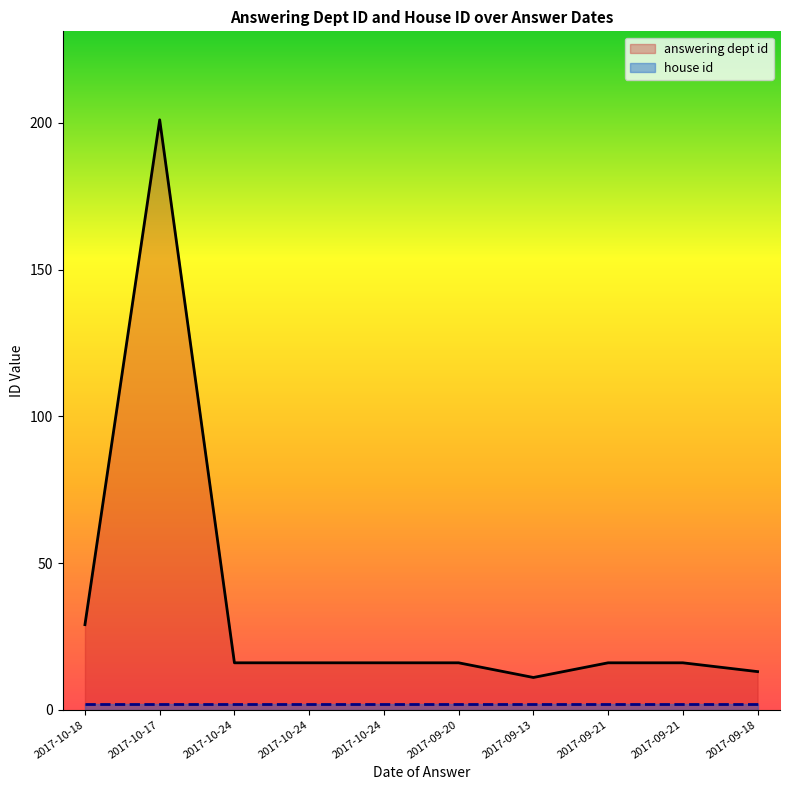

Where does the data first go above 16?

2017-10-18